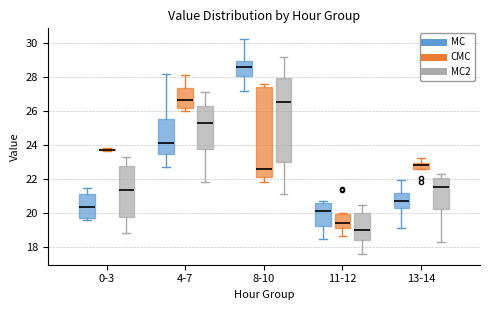

Reading left to right, read every box against the y-axis: the position of its median line, the range the box covers, and the ends of its whiskers. The values are not printed on the chart, so give them approximately, as read against the axis.

0-3 (MC): median 20.4, box 19.6 to 21.2, whiskers 19.6 (just below the box's lower edge) to 21.4
0-3 (CMC): box collapsed to a line at 23.8, whiskers 23.6 to 23.8
0-3 (MC2): median 21.4, box 19.8 to 22.8, whiskers 18.8 to 23.2
4-7 (MC): median 24.2, box 23.4 to 25.6, whiskers 22.8 to 28.2
4-7 (CMC): median 26.6, box 26.2 to 27.4, whiskers 26.0 to 28.2
4-7 (MC2): median 25.2, box 23.8 to 26.4, whiskers 21.8 to 27.2
8-10 (MC): median 28.6, box 28.0 to 29.0, whiskers 27.2 to 30.2
8-10 (CMC): median 22.6, box 22.2 to 27.4, whiskers 21.8 to 27.6
8-10 (MC2): median 26.6, box 23.0 to 28.0, whiskers 21.2 to 29.2
11-12 (MC): median 20.2, box 19.2 to 20.6, whiskers 18.6 to 20.8
11-12 (CMC): median 19.4, box 19.2 to 20.0, whiskers 18.8 to 20.0 (just above the box's upper edge)
11-12 (MC2): median 19.0, box 18.4 to 20.0, whiskers 17.6 to 20.6
13-14 (MC): median 20.8, box 20.4 to 21.2, whiskers 19.2 to 22.0
13-14 (CMC): median 22.8, box 22.6 to 23.0, whiskers 22.6 to 23.2
13-14 (MC2): median 21.6, box 20.2 to 22.0, whiskers 18.2 to 22.2